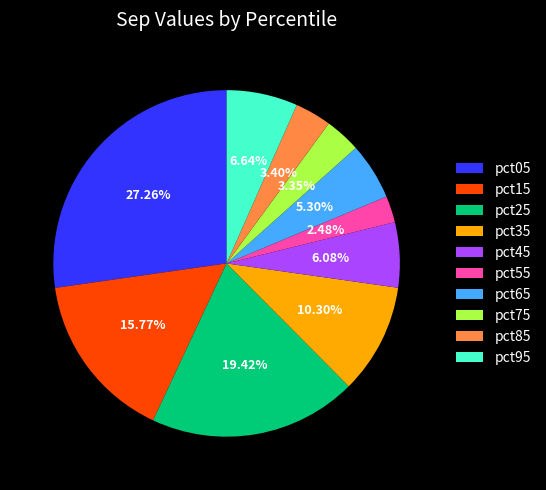

How many slices are in this pie chart?

10